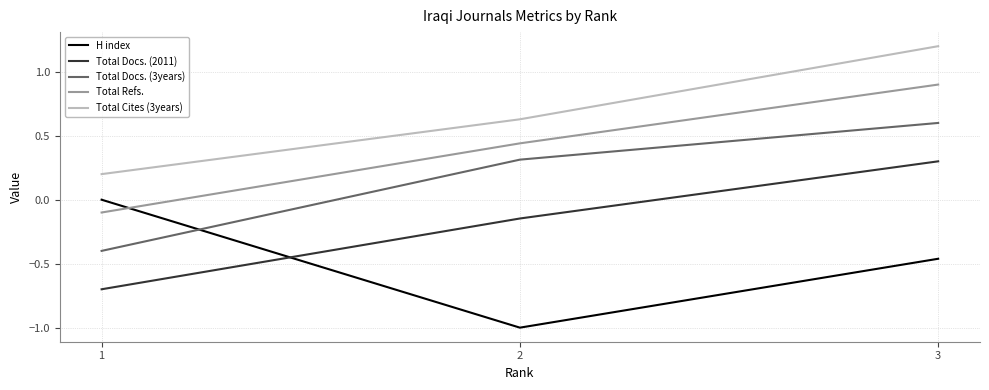

Is this an area chart (filled region under the line)?

No